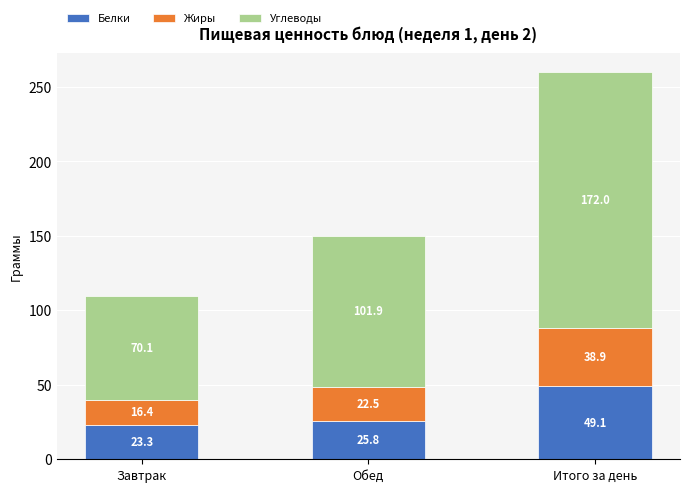

Reading right to left, list the values for the Белки series.

49.1	25.8	23.3